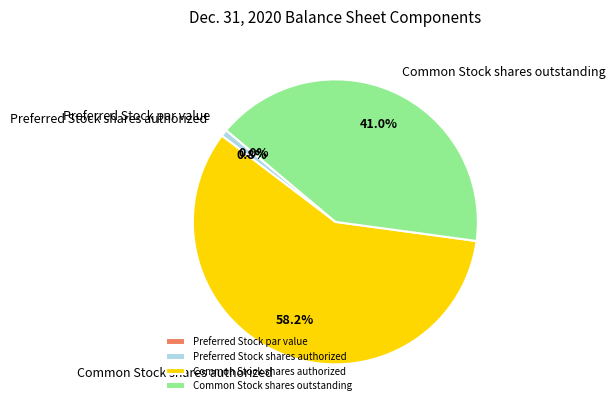

Between Preferred Stock shares authorized and Common Stock shares authorized, which is larger?

Common Stock shares authorized